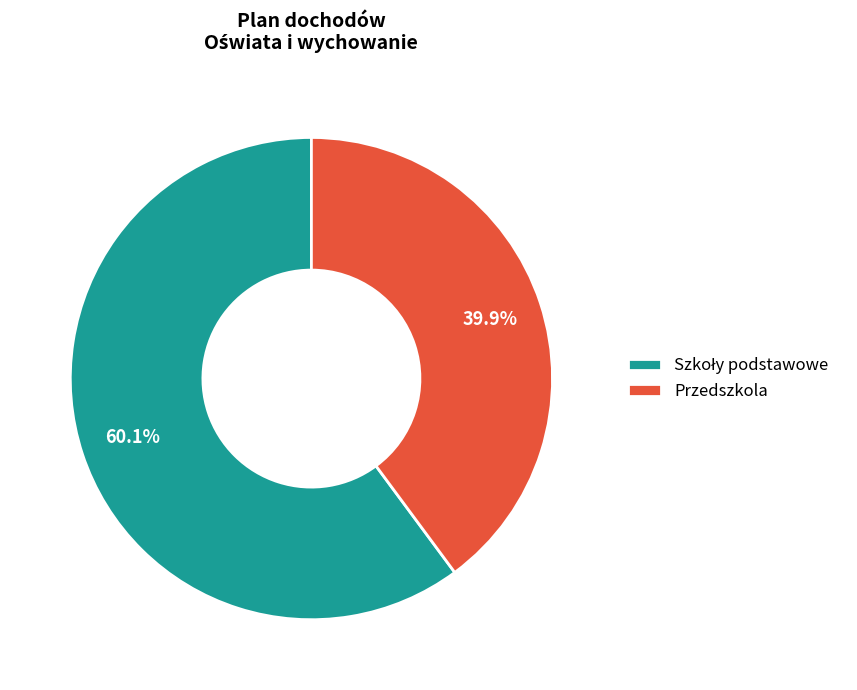

To the nearest percent, what percentage of the pie is Przedszkola?

40%